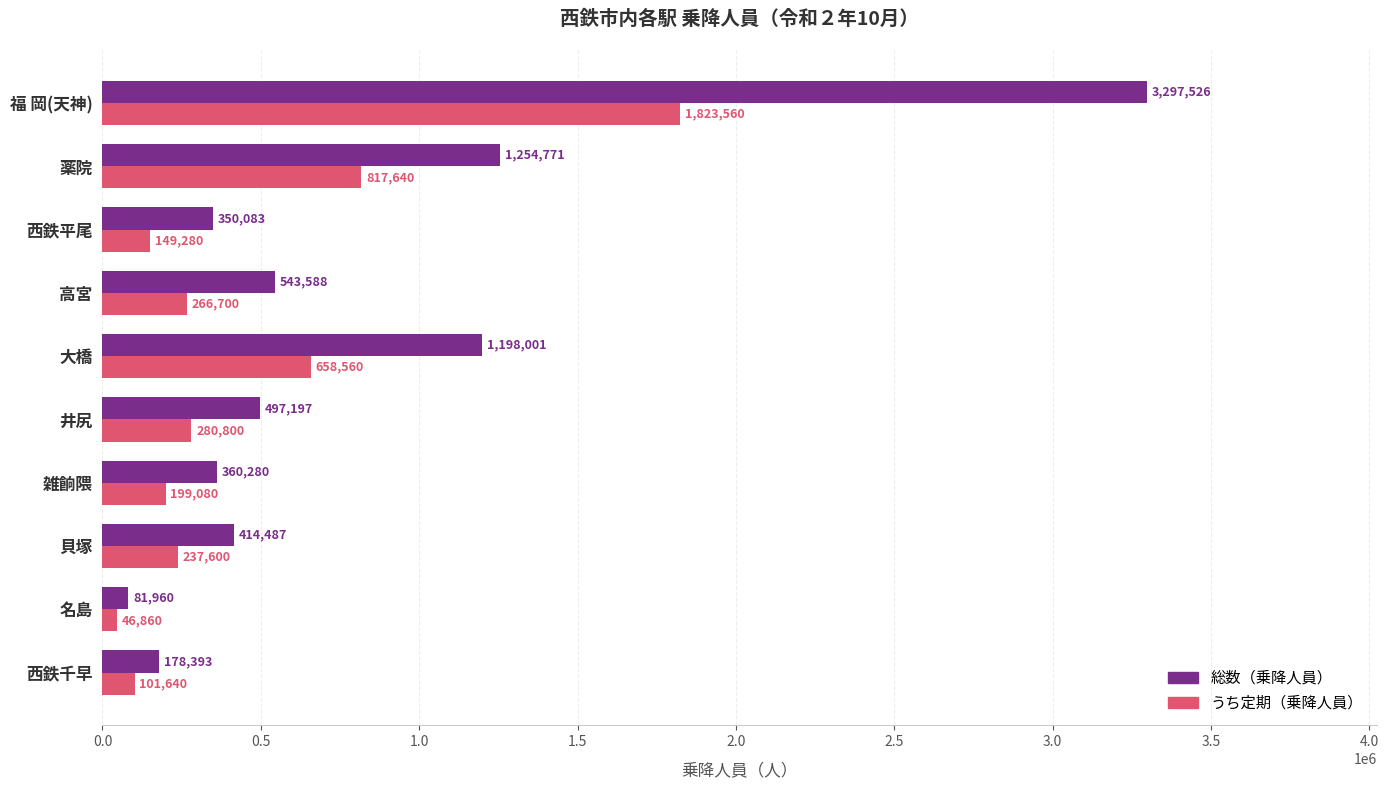

True or false: うち定期（乗降人員） has a value of 46860 at 名島.

True